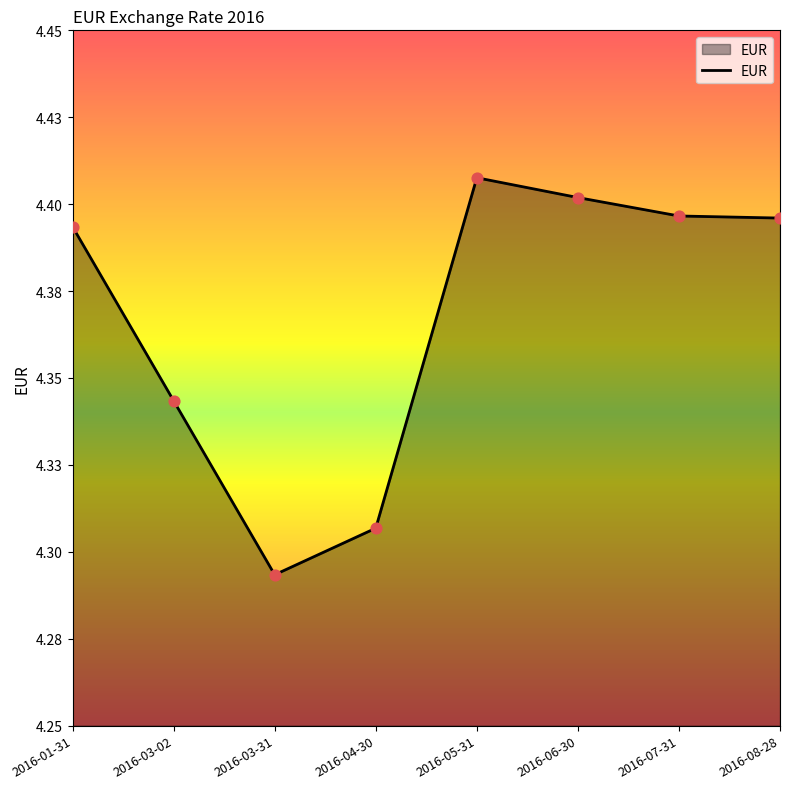

Approximately how many times larger is the value at 2016-08-28 compared to 2016-01-31?

1.0